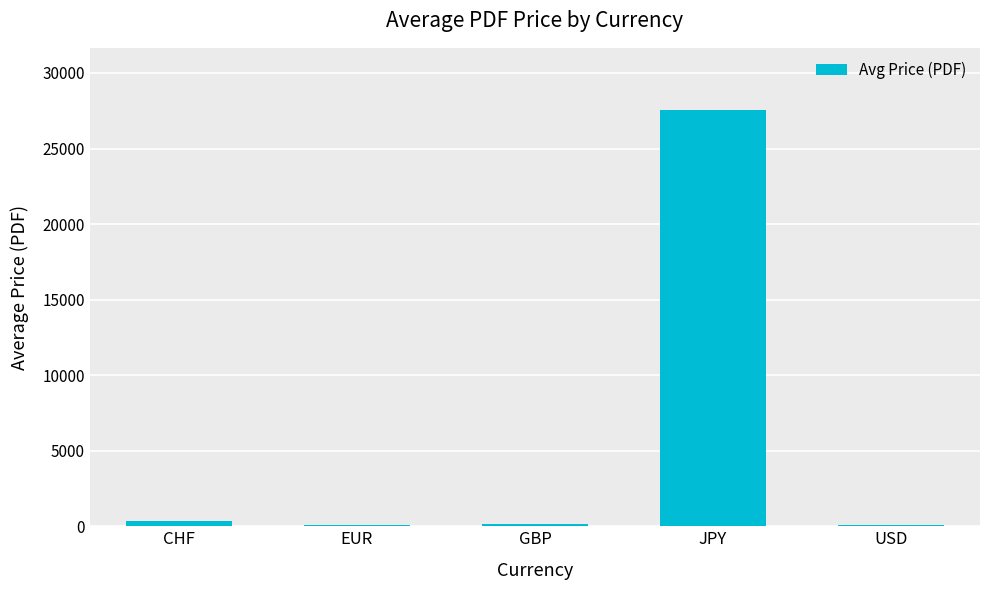

Count the number of values greater than 119.

3